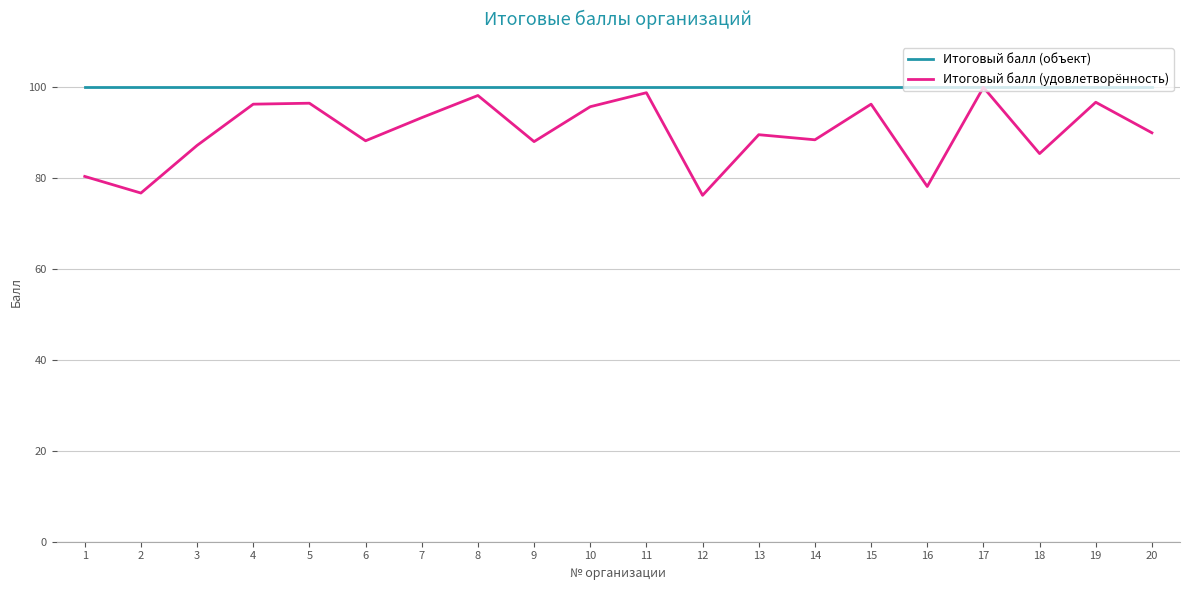

Rank the series by their average value, from lowest to highest.

Итоговый балл (удовлетворённость), Итоговый балл (объект)